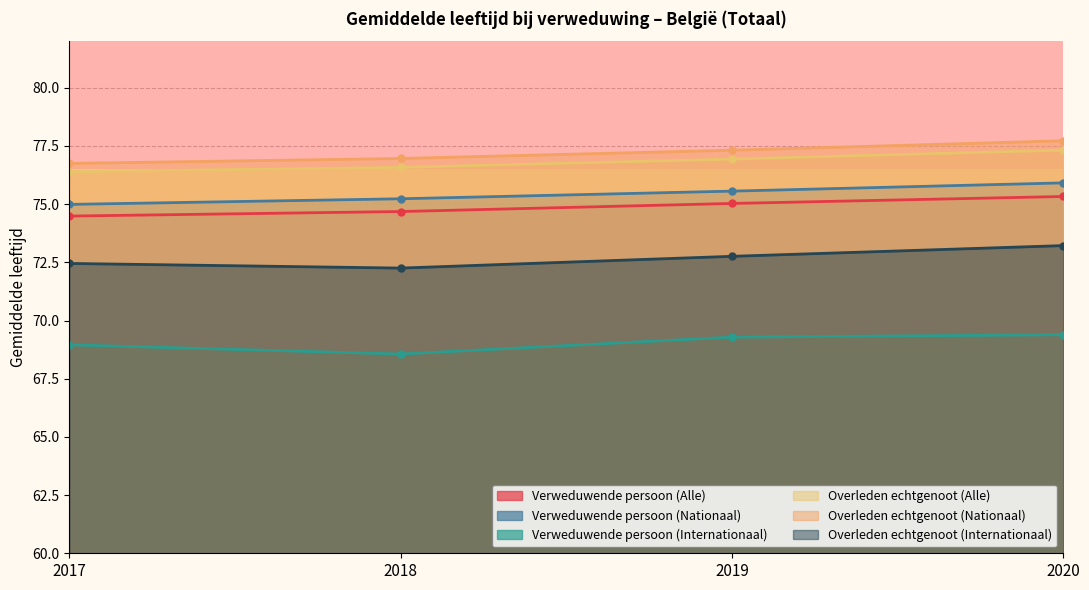

What is the sum of all Overleden echtgenoot (Alle) values?

307.2